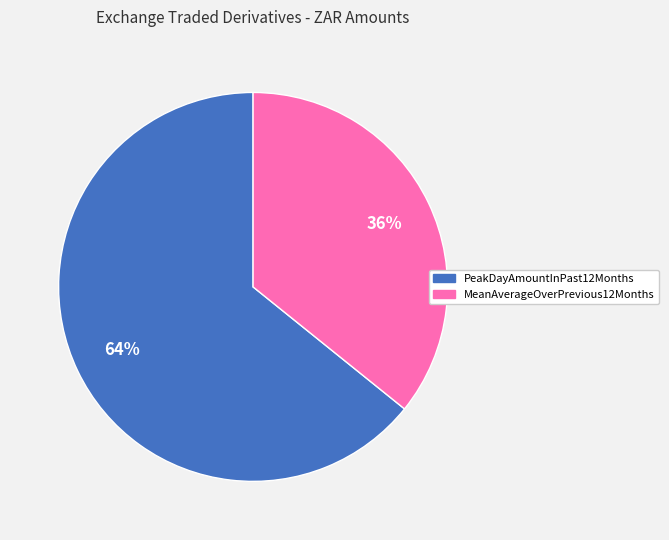

The MeanAverageOverPrevious12Months slice represents 28% of the pie. True or false?

False